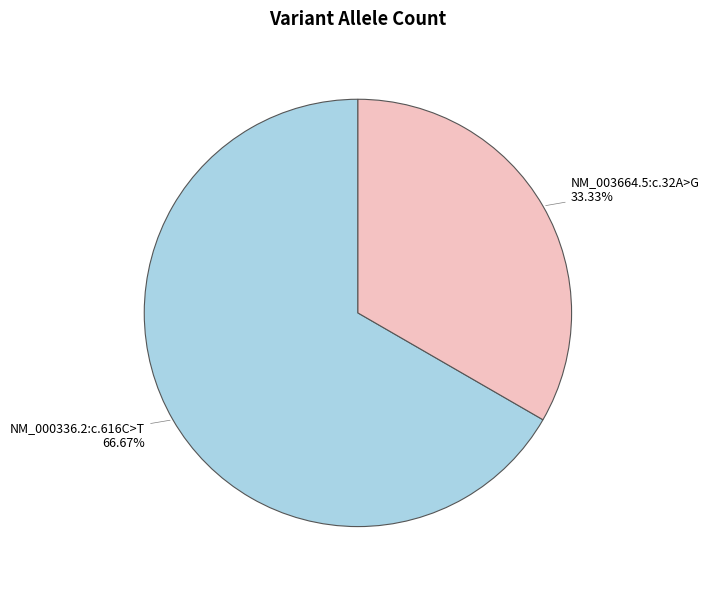

Is there a majority slice in this chart?

Yes